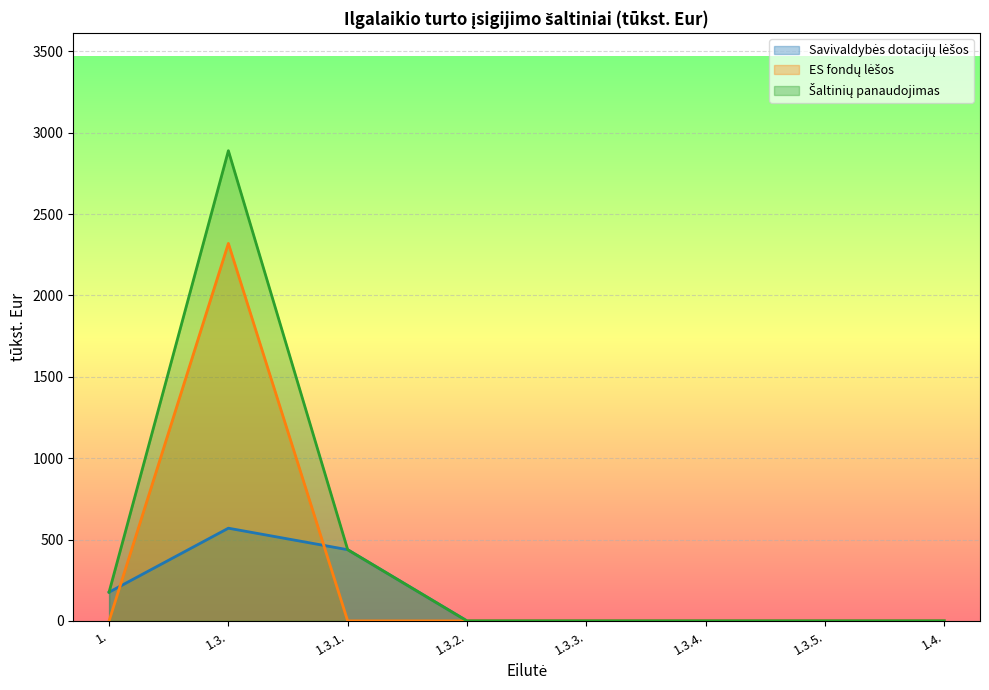

Rank the series by their maximum value, from lowest to highest.

Savivaldybės dotacijų lėšos, ES fondų lėšos, Šaltinių panaudojimas